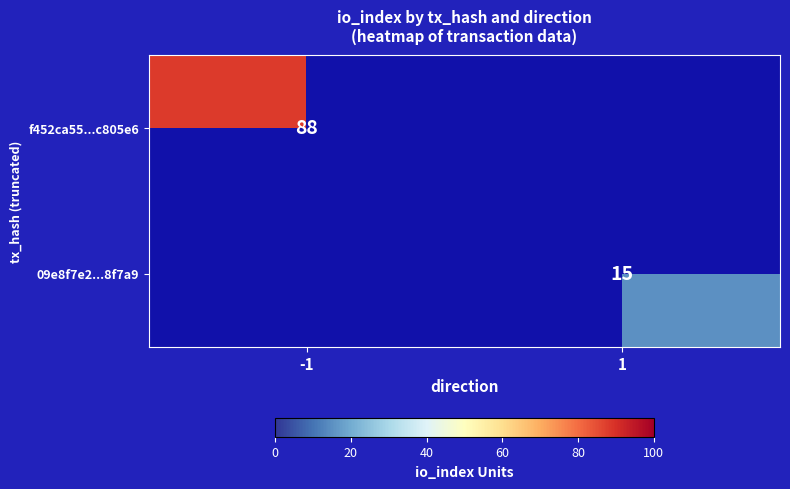

How many series are shown in this chart?

2